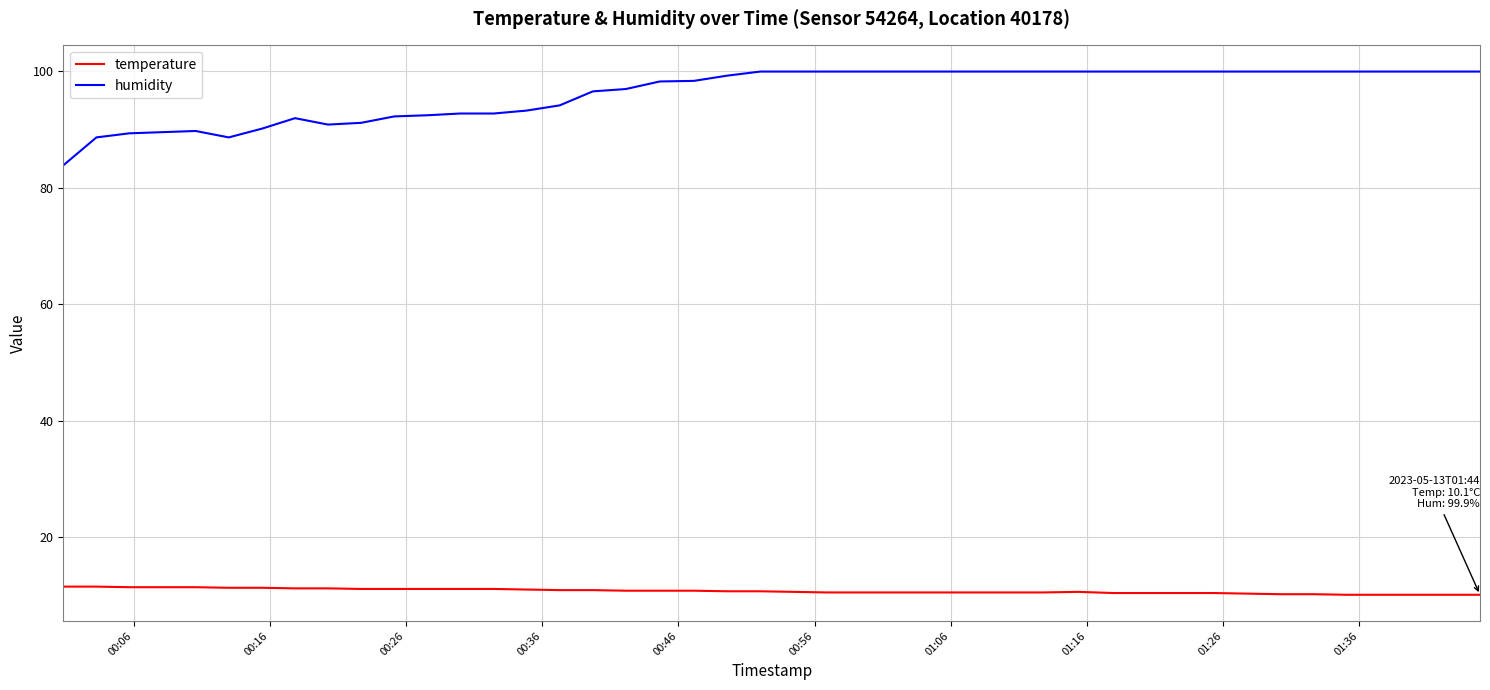

Which series has the widest spread of values?

humidity